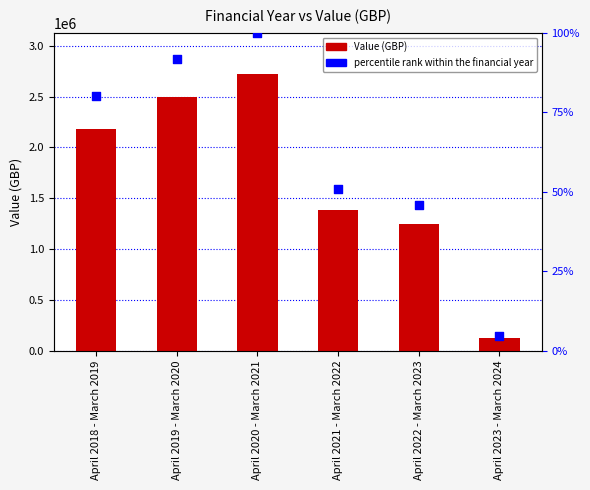

Which series has the largest total across all categories?

Value (GBP)